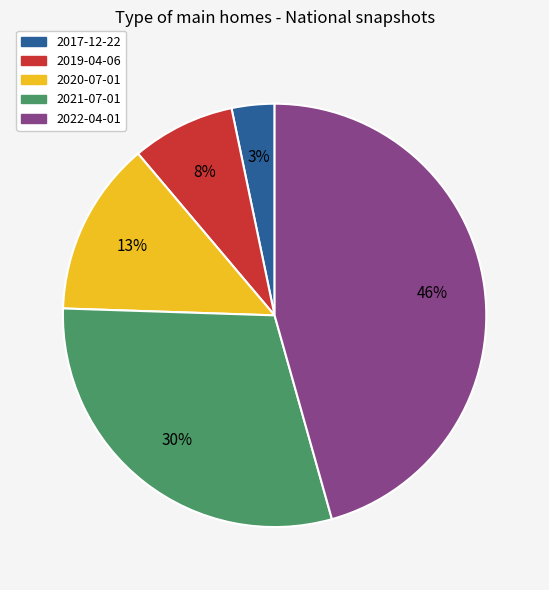

Is the sum of 2021-07-01 and 2019-04-06 greater than half?

No